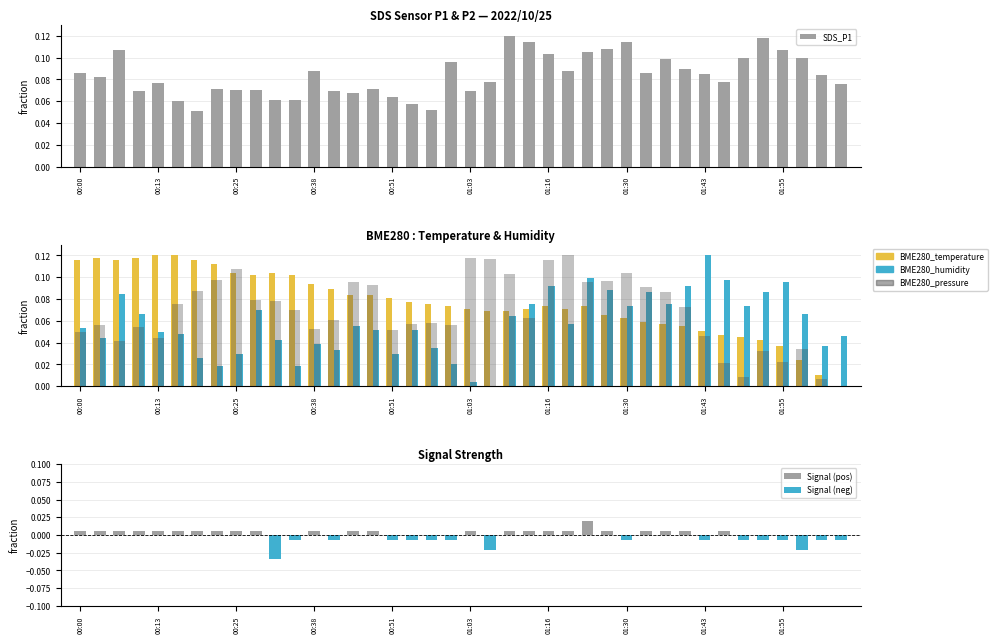

Reading right to left, list all the values displayed in this chart.

BME280_temperature: 0.0	0.0	0.0	0.0	0.0	0.0	0.0	0.1	0.1	0.1	0.1	0.1	0.1	0.1	0.1	0.1	0.1	0.1	0.1	0.1	0.1	0.1	0.1	0.1	0.1	0.1	0.1	0.1	0.1	0.1	0.1	0.1	0.1	0.1	0.1	0.1	0.1	0.1	0.1	0.1
BME280_humidity: 0.0	0.0	0.1	0.1	0.1	0.1	0.1	0.1	0.1	0.1	0.1	0.1	0.1	0.1	0.1	0.1	0.1	0.1	0.0	0.0	0.0	0.0	0.1	0.0	0.1	0.1	0.0	0.0	0.0	0.0	0.1	0.0	0.0	0.0	0.0	0.0	0.1	0.1	0.0	0.1
SDS_P1: 0.1	0.1	0.1	0.1	0.1	0.1	0.1	0.1	0.1	0.1	0.1	0.1	0.1	0.1	0.1	0.1	0.1	0.1	0.1	0.1	0.1	0.1	0.1	0.1	0.1	0.1	0.1	0.1	0.1	0.1	0.1	0.1	0.1	0.1	0.1	0.1	0.1	0.1	0.1	0.1
BME280_pressure_norm: 0.0	0.0	0.0	0.0	0.0	0.0	0.0	0.0	0.1	0.1	0.1	0.1	0.1	0.1	0.1	0.1	0.1	0.1	0.1	0.1	0.1	0.1	0.1	0.1	0.1	0.1	0.1	0.1	0.1	0.1	0.1	0.1	0.1	0.1	0.1	0.0	0.1	0.0	0.1	0.0